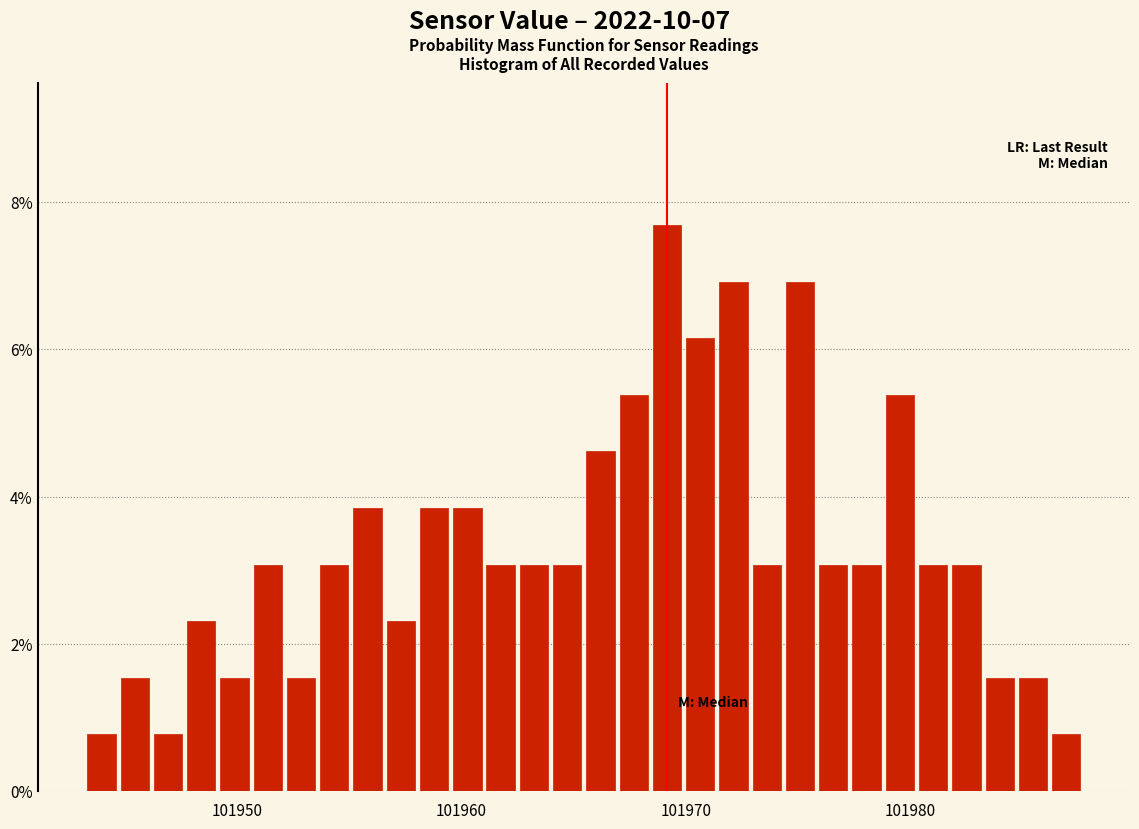

Around what value on the x-axis is the tallest bar? Give the approximate position of its centre, as read against the axis.

101969